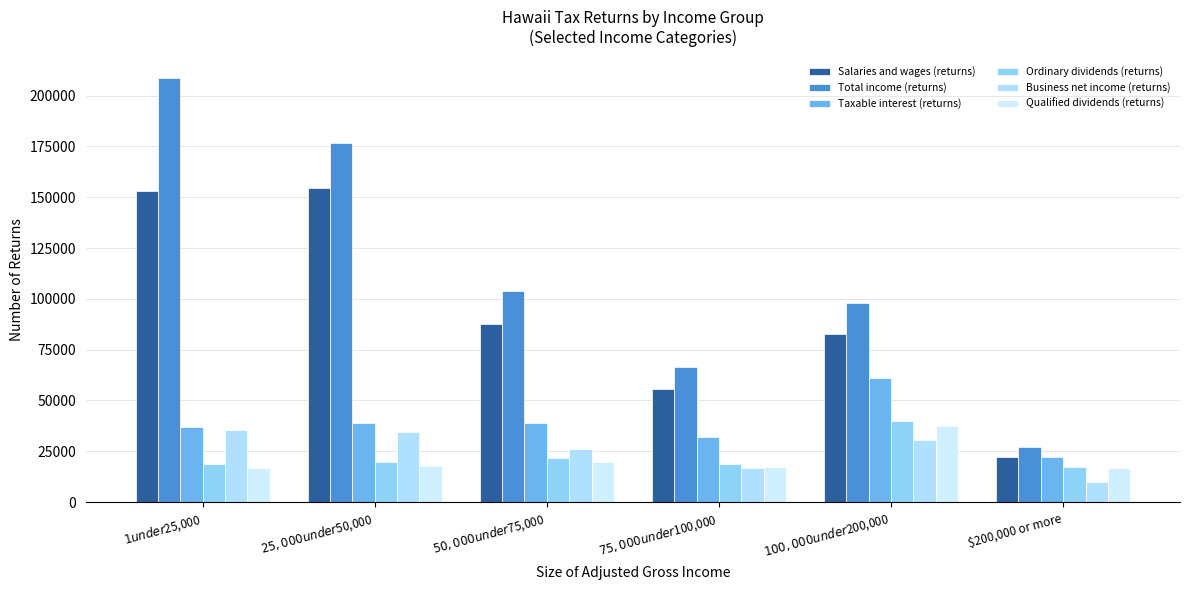

What is the sum of the Qualified dividends (returns) values at $75,000 under $100,000 and $25,000 under $50,000?

34950